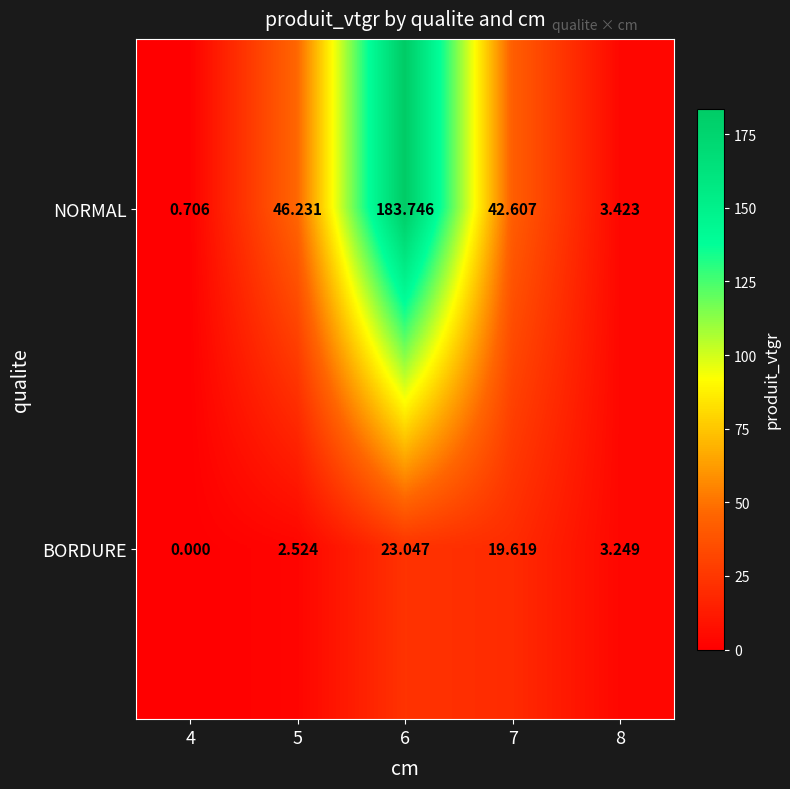

Which series has the widest spread of values?

NORMAL